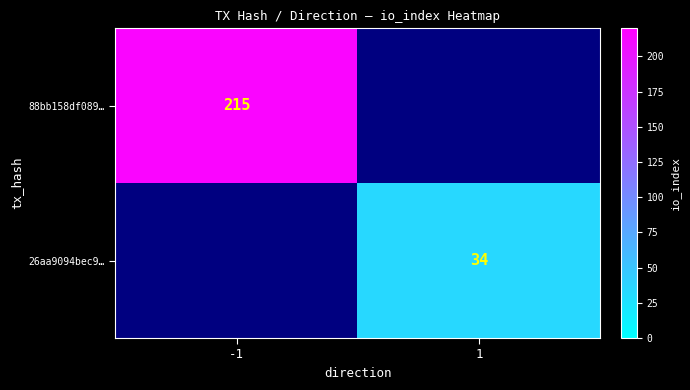

Is it true that 88bb158df089… equals 385 at -1?

False